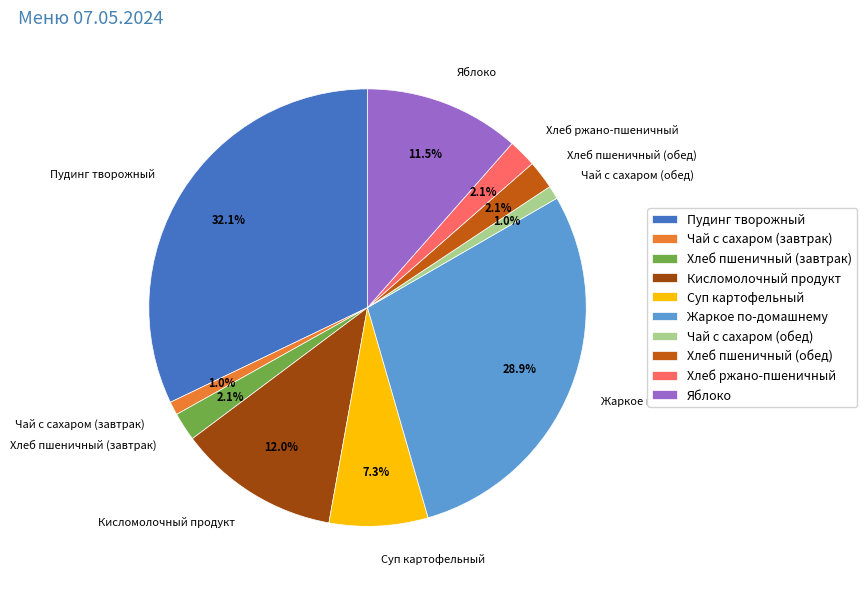

What is the largest slice in the pie chart?

Пудинг творожный